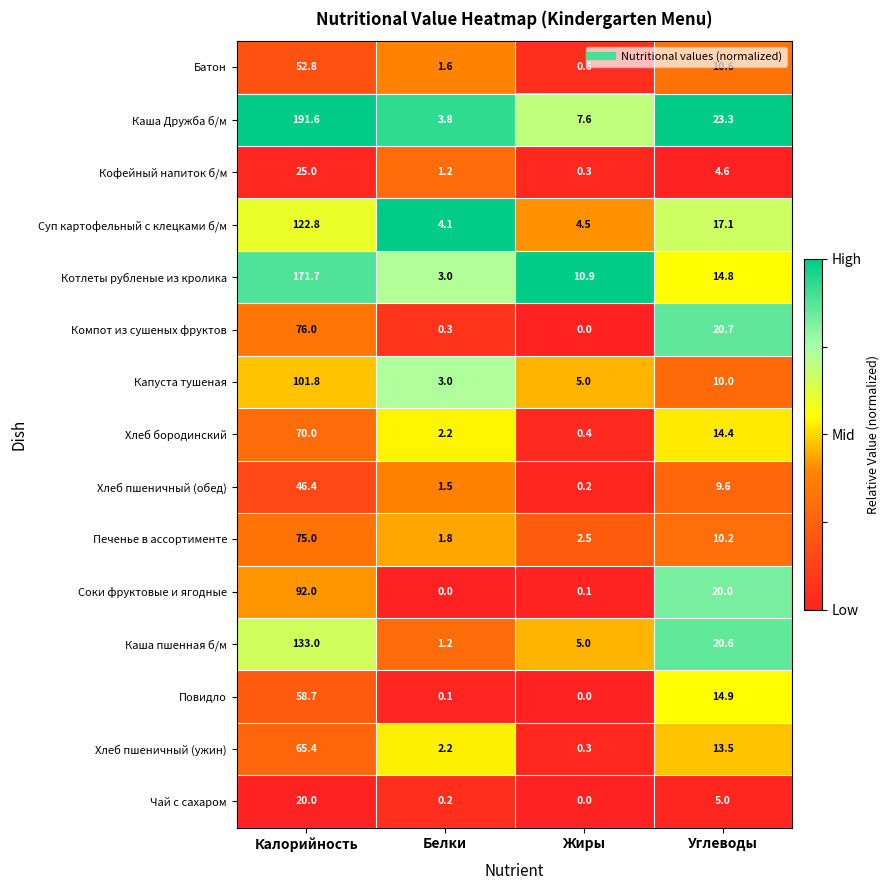

Which series has the largest total across all categories?

Каша Дружба б/м